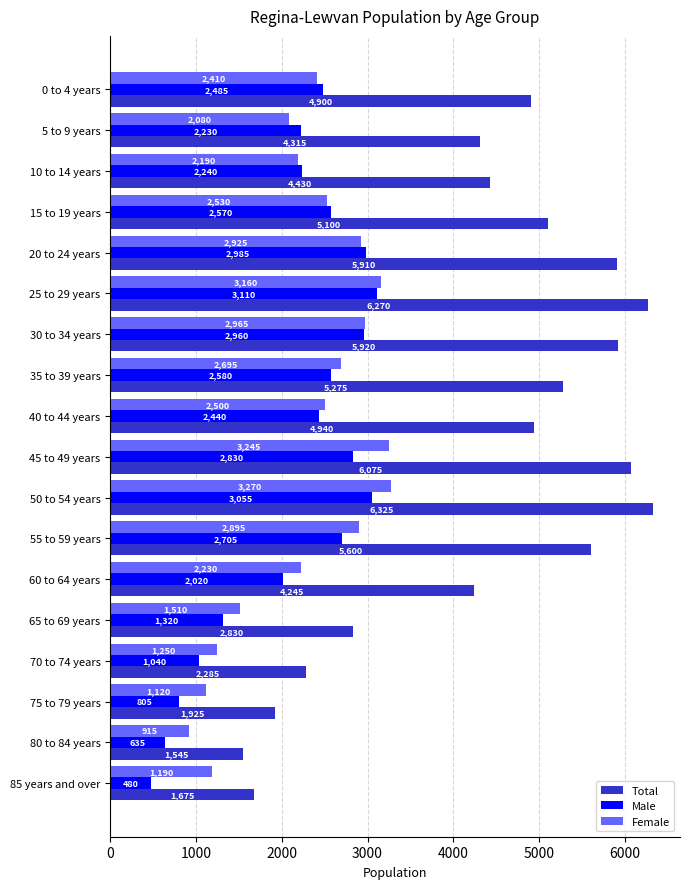

Where is Male nearest to the value 1795?

60 to 64 years